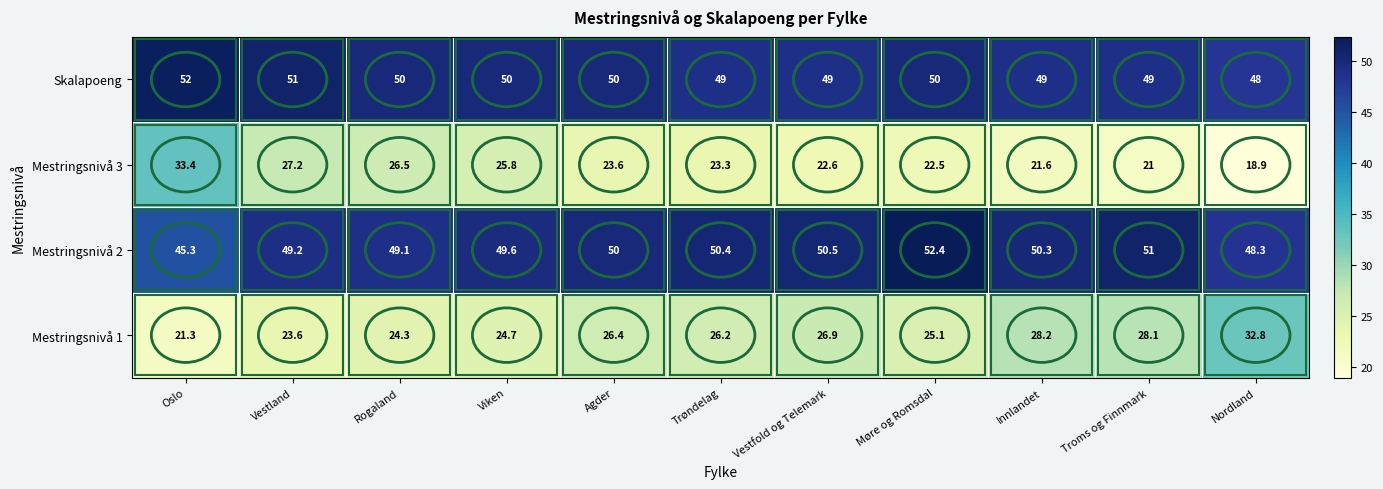

True or false: Mestringsnivå 1 has a value of 56.2 at Nordland.

False